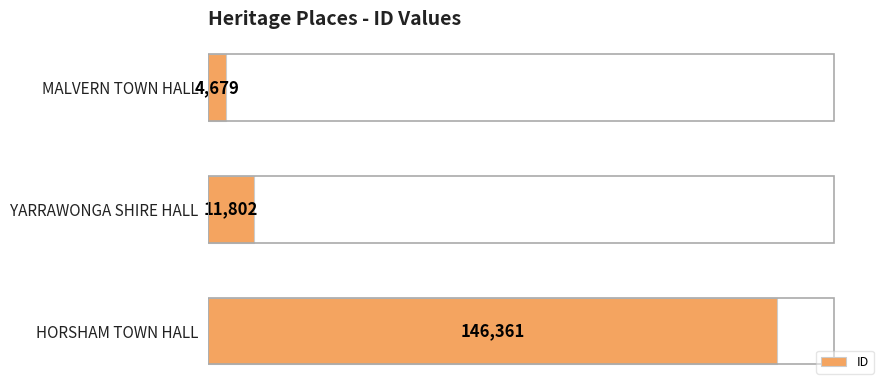

What is the label of the 1st bar from the top?

MALVERN TOWN HALL